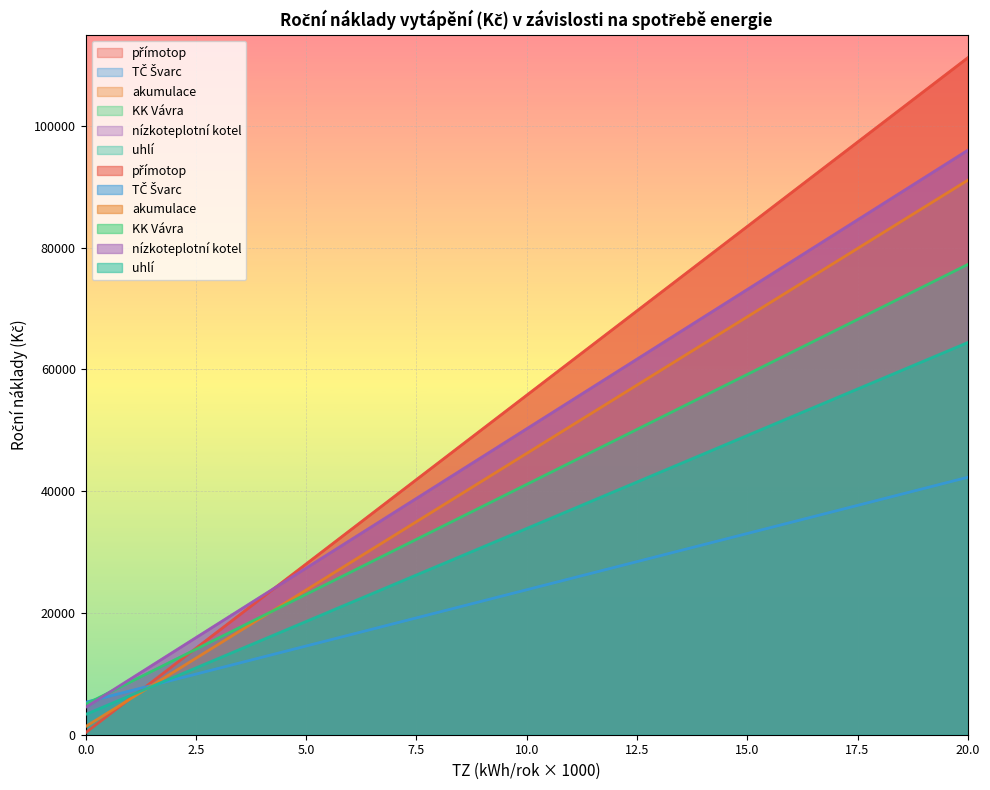

What is the total value across all series at 3?

89203.8